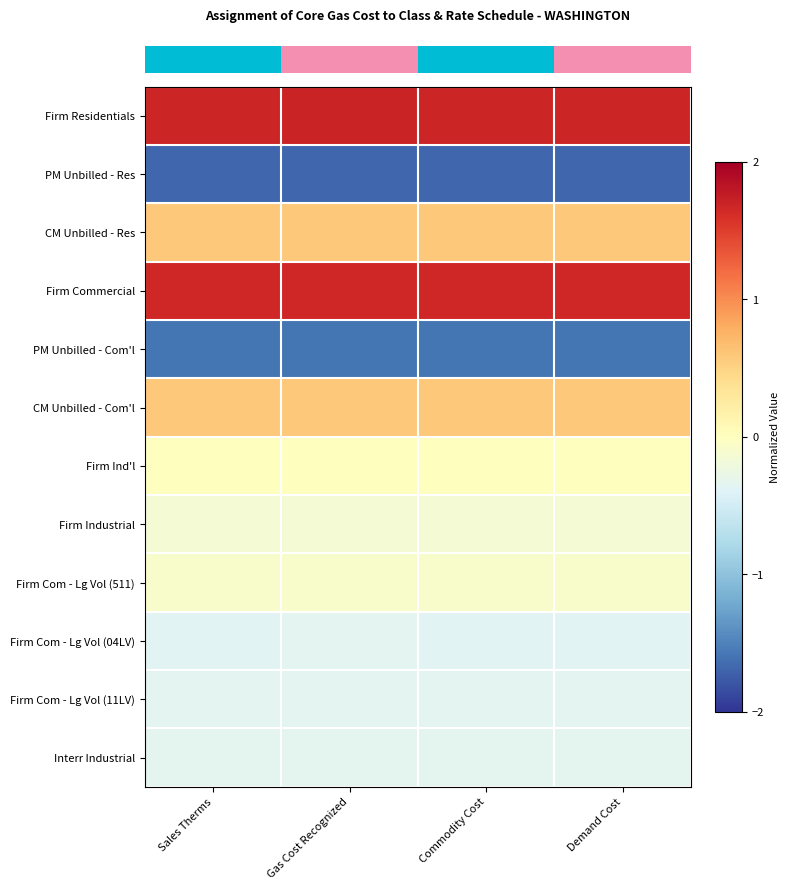

At how many categories does at least one series exceed 0?

4